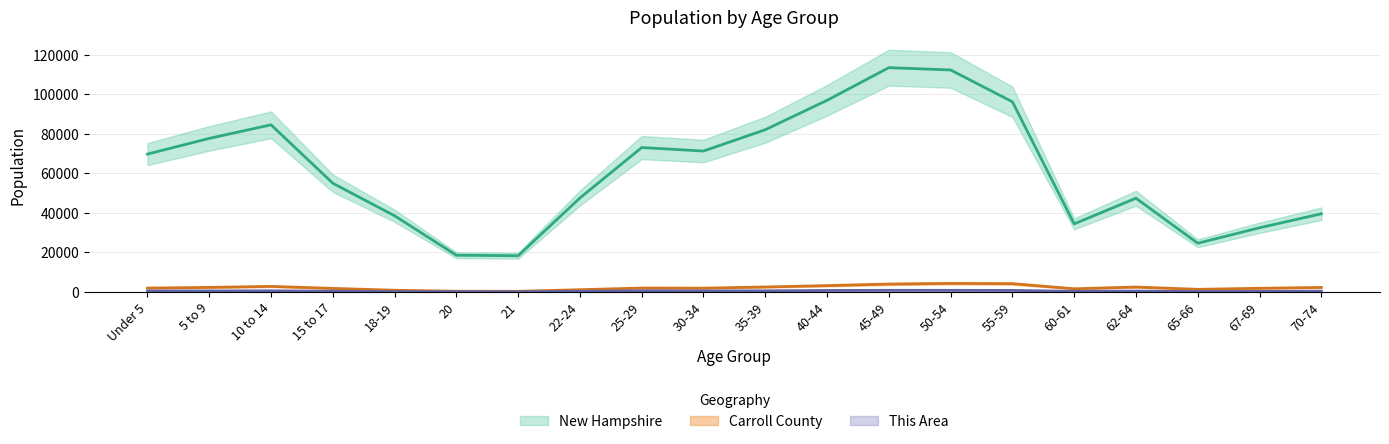

Which series has the largest total across all categories?

New Hampshire